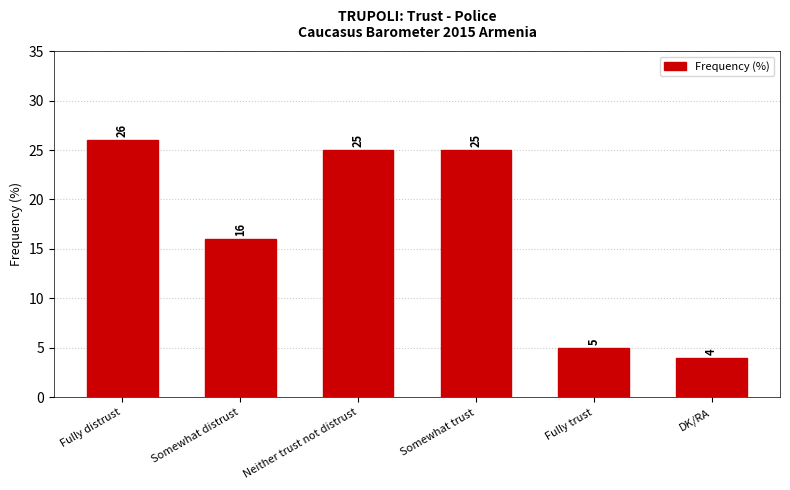

Reading left to right, extract all data points from this chart.

26	16	25	25	5	4